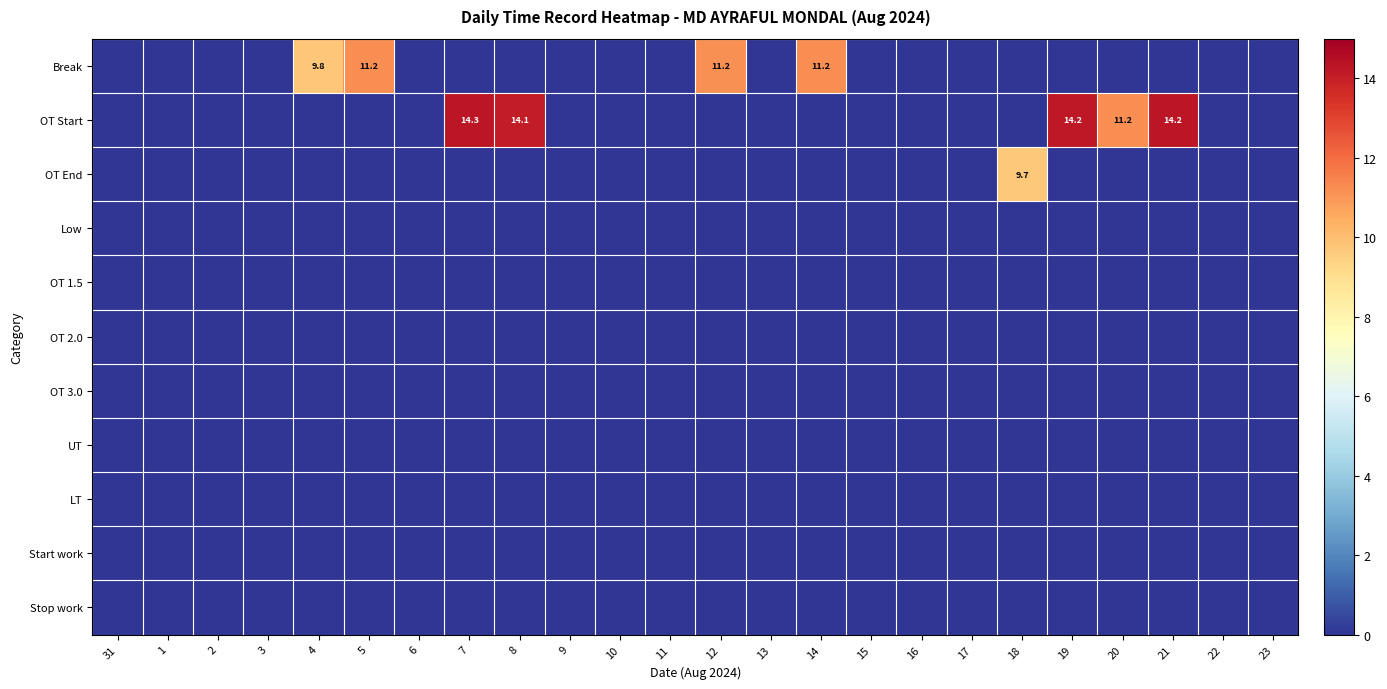

Is it true that OT End equals 9.7 at 18?

True